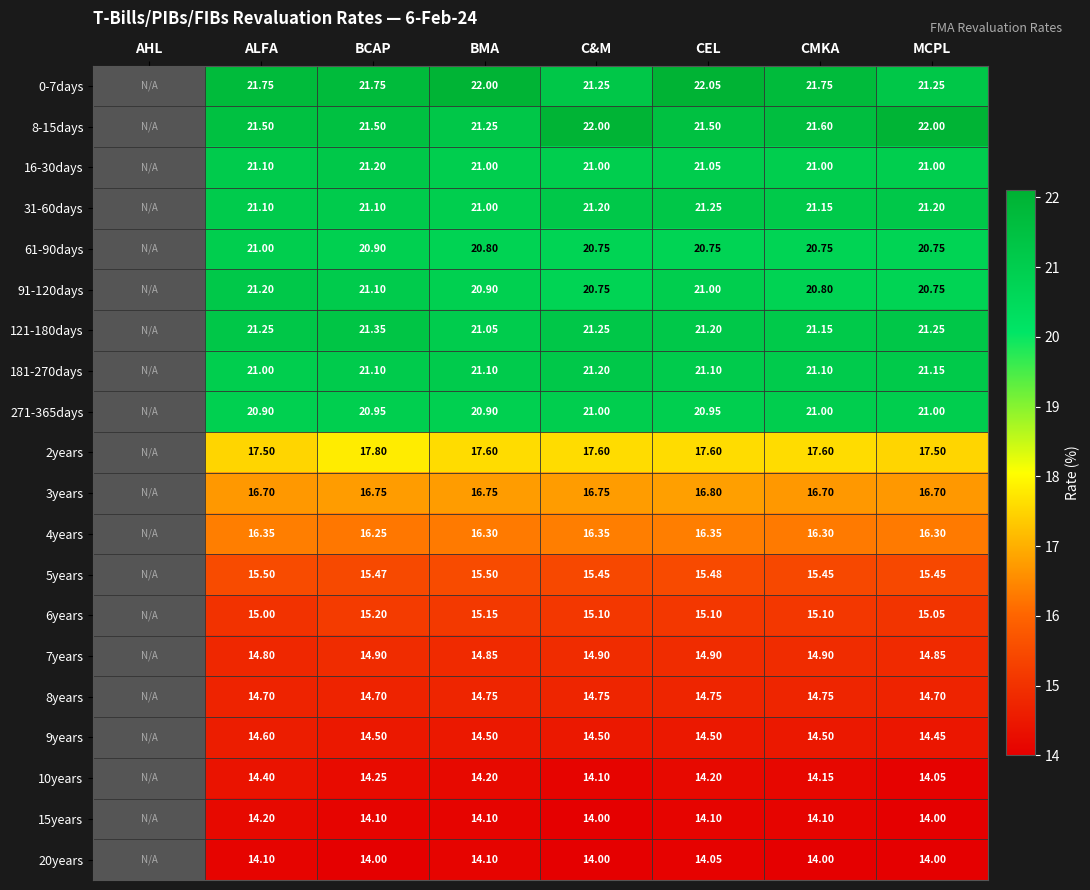

Is the value of 9years at C&M greater than the value of 16-30days at BCAP?

No